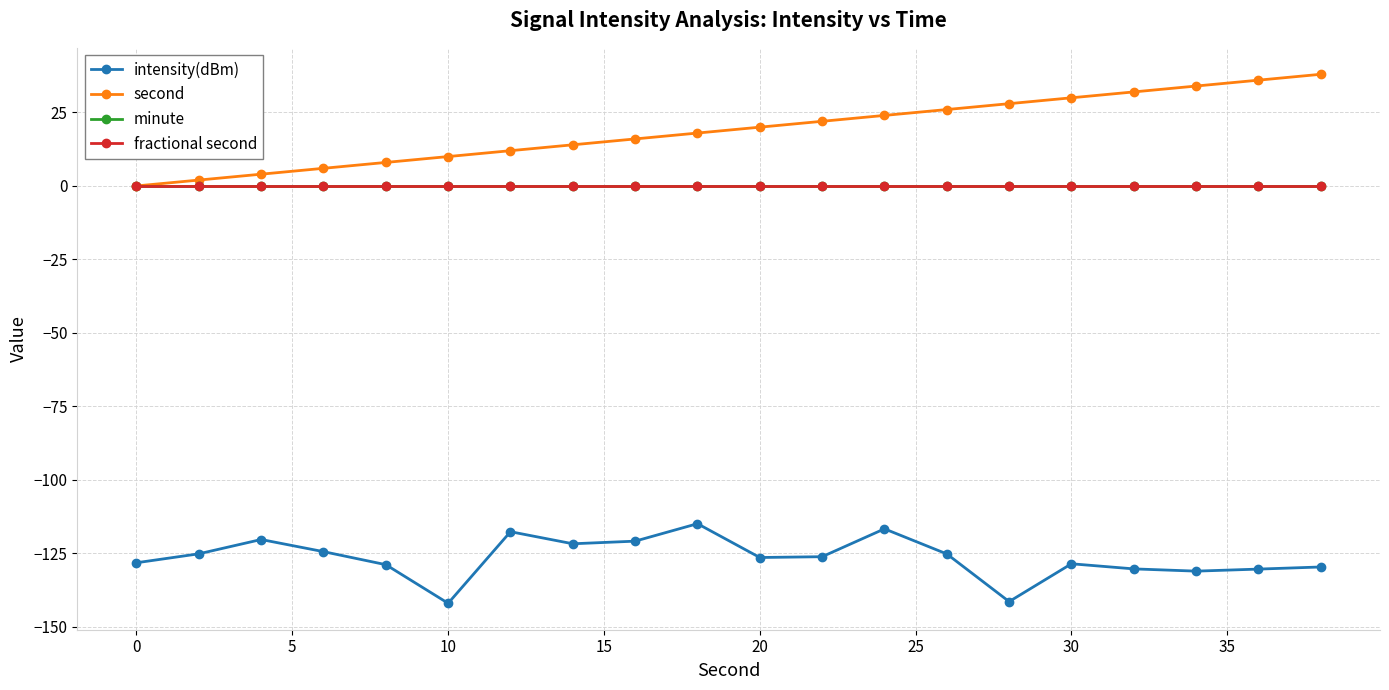

Which series has the widest spread of values?

second